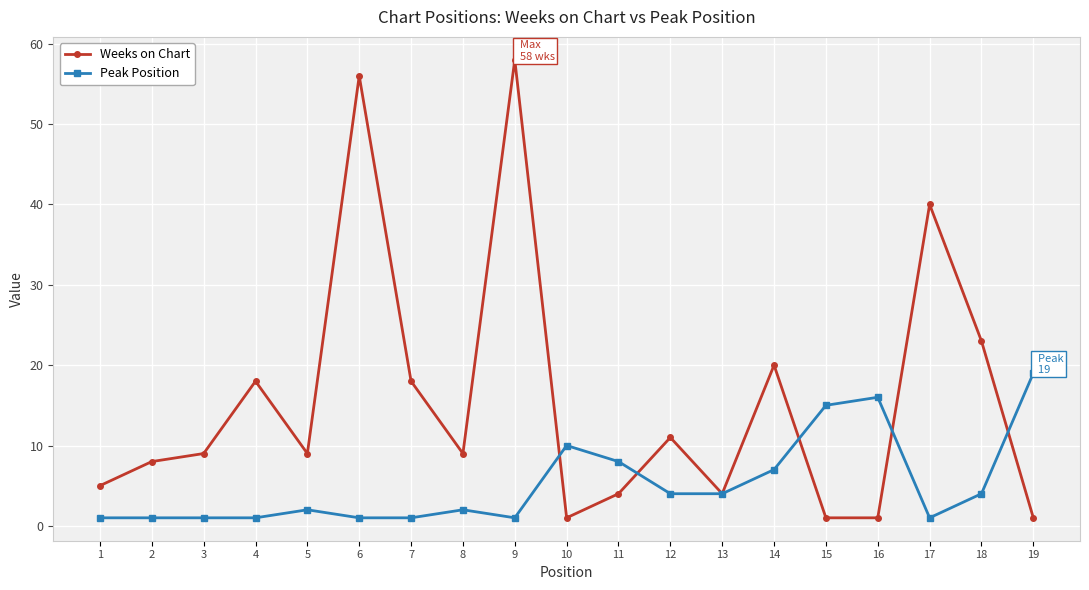

What is the value of the Weeks on Chart point at the 5th from the left?

9